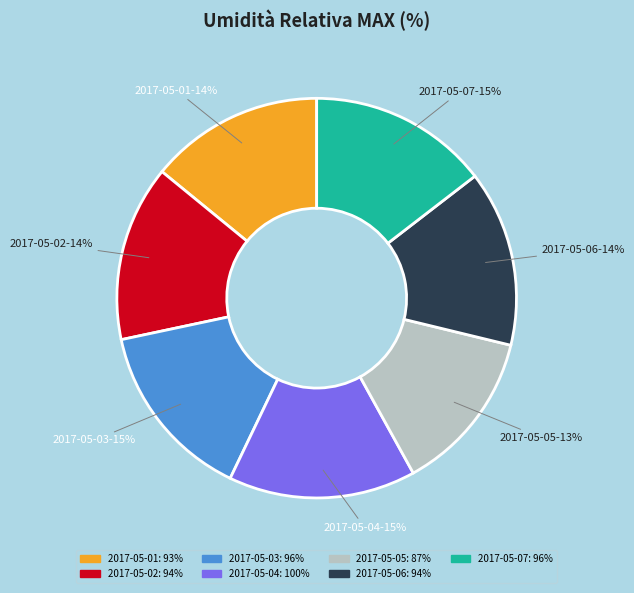

To the nearest percent, what is the difference between the largest and smallest slice percentages?

2%